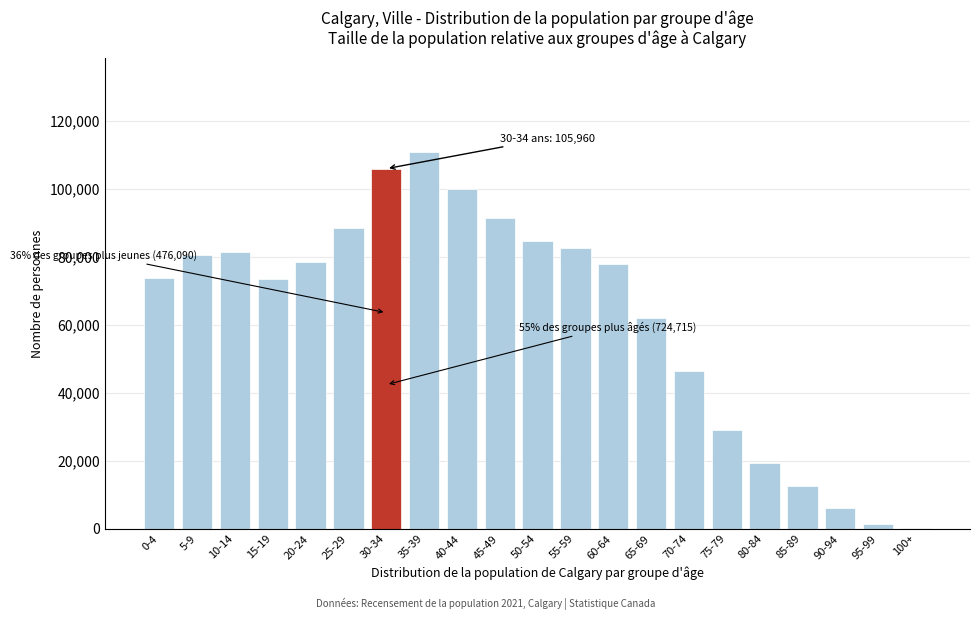

What is the ratio of the value at 90-94 to the value at 85-89?

0.5